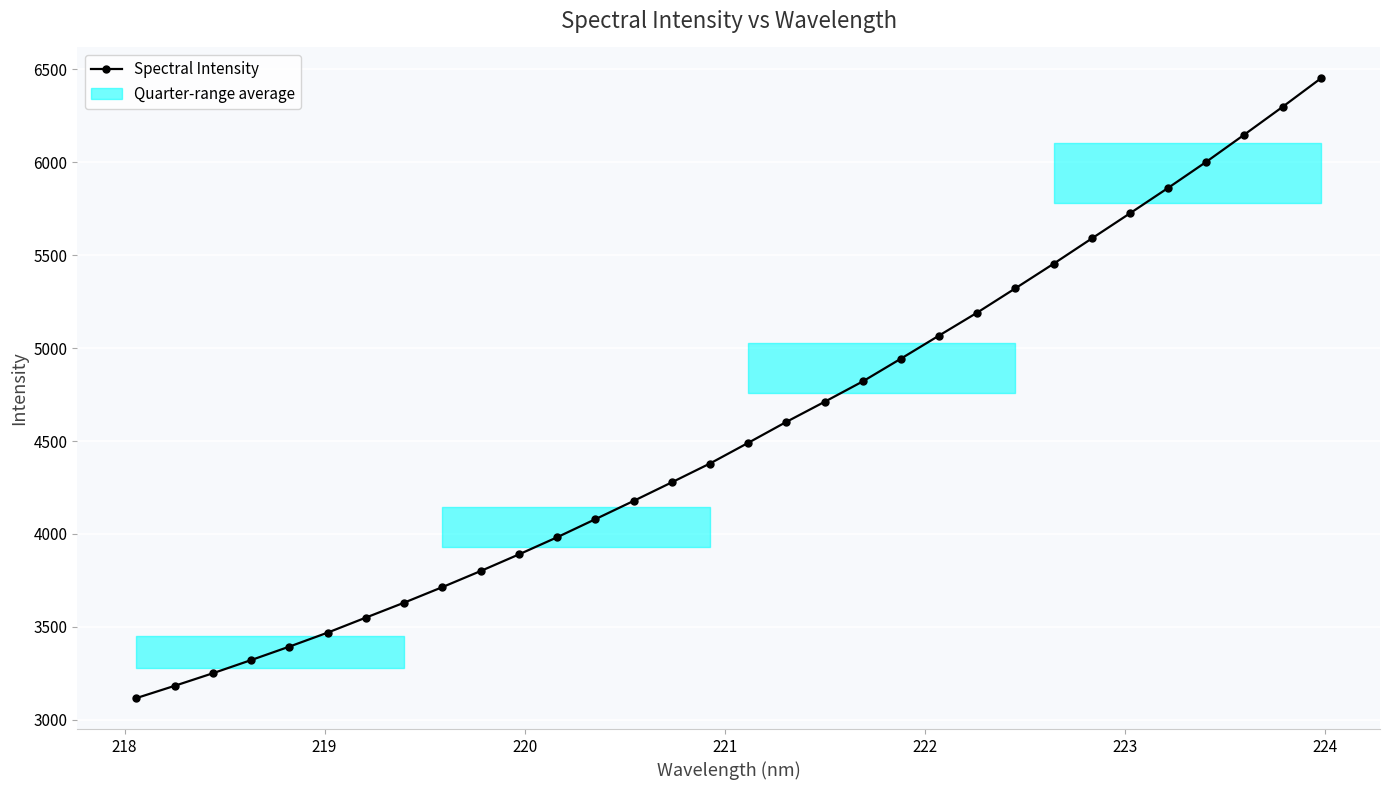

What is the value of the 3rd point from the left?

3251.4